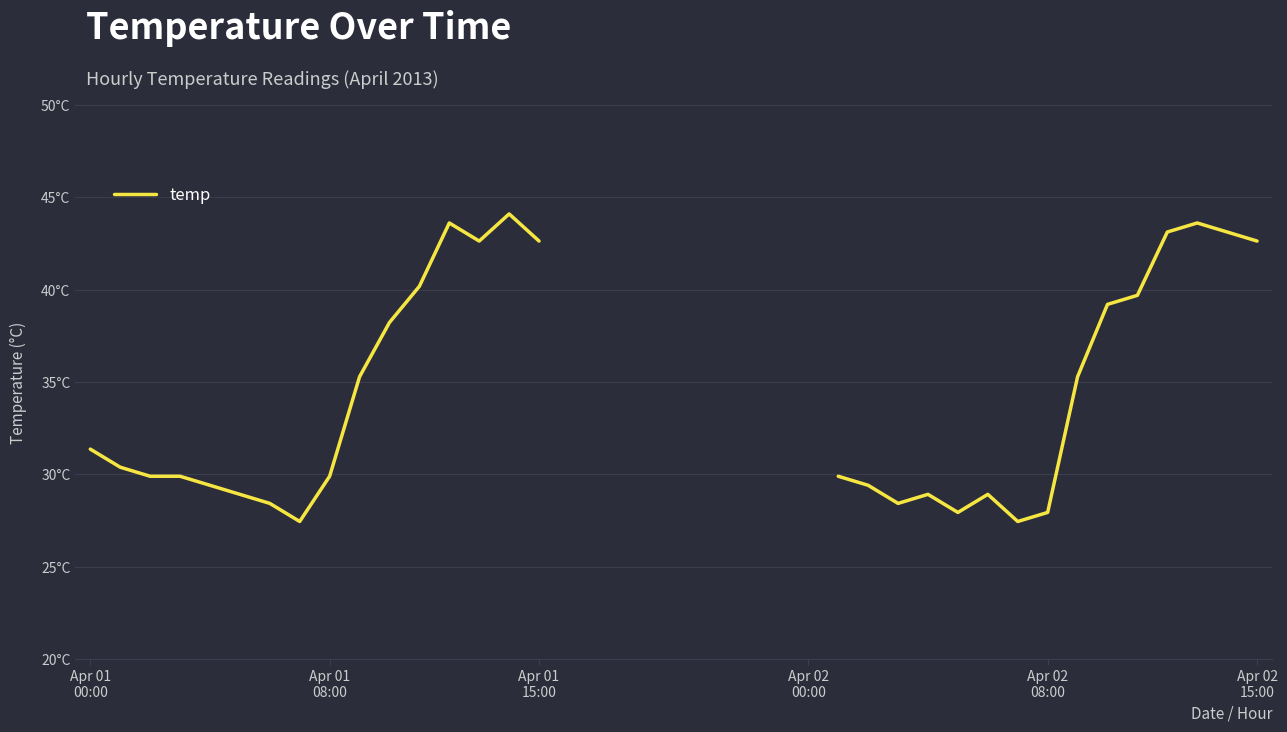

True or false: the data shows 23.0 at Apr 02 15:00.

False